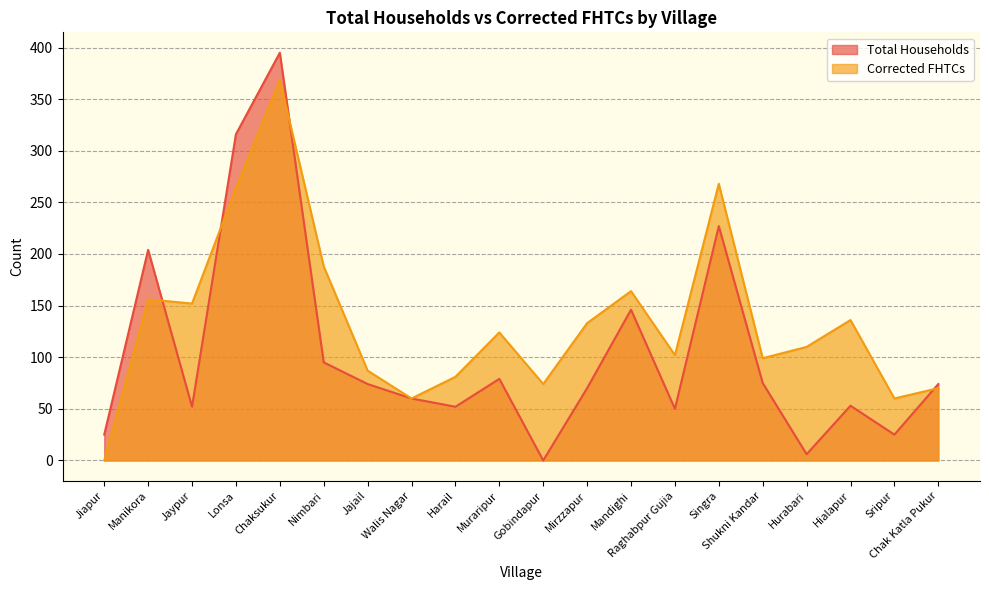

Which category has the lowest value in the Total Households series?

Gobindapur